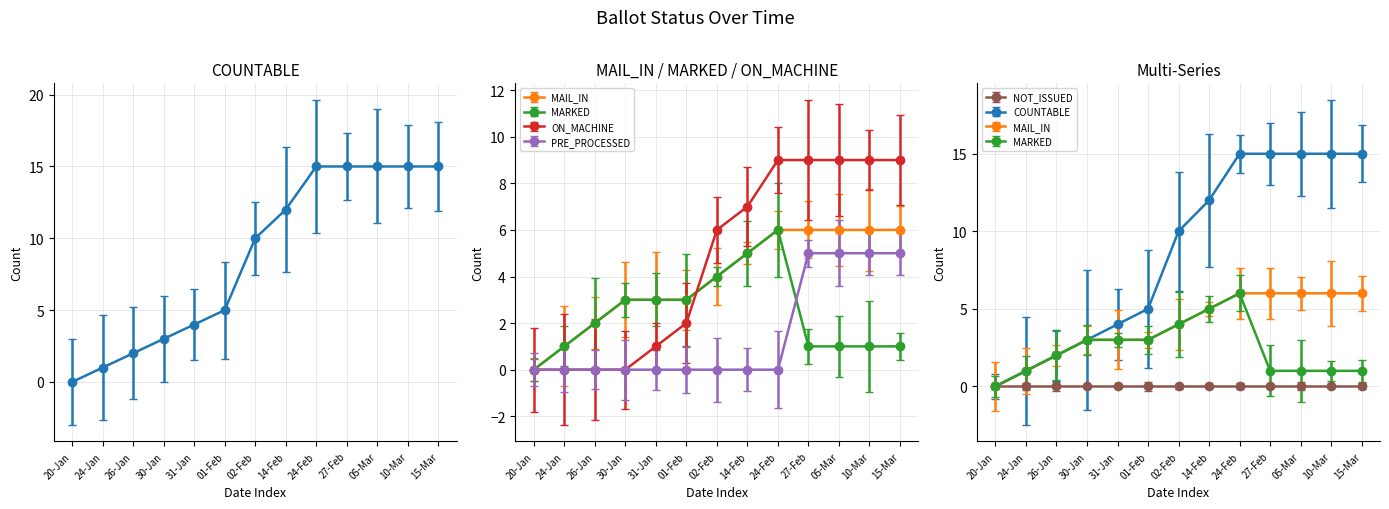

What is the label of the 1st point from the right?

15-Mar